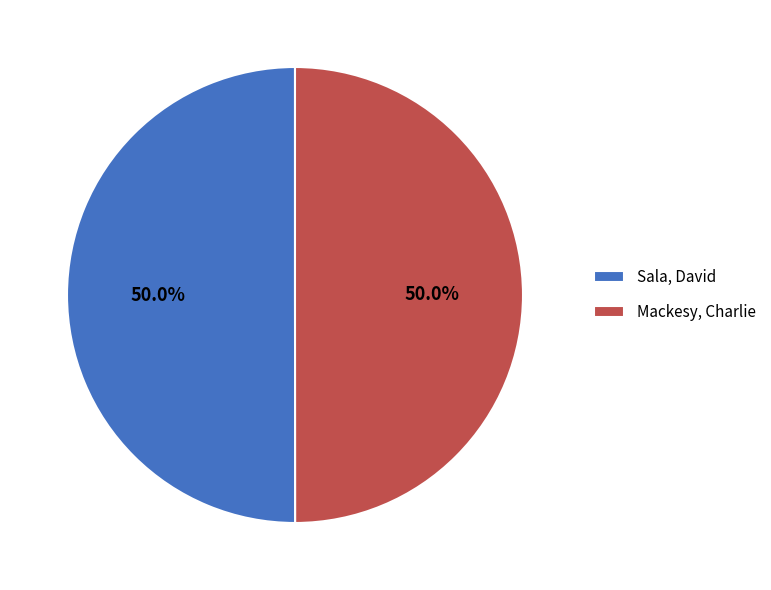

Do Mackesy, Charlie and Sala, David together represent more than half of the pie?

Yes